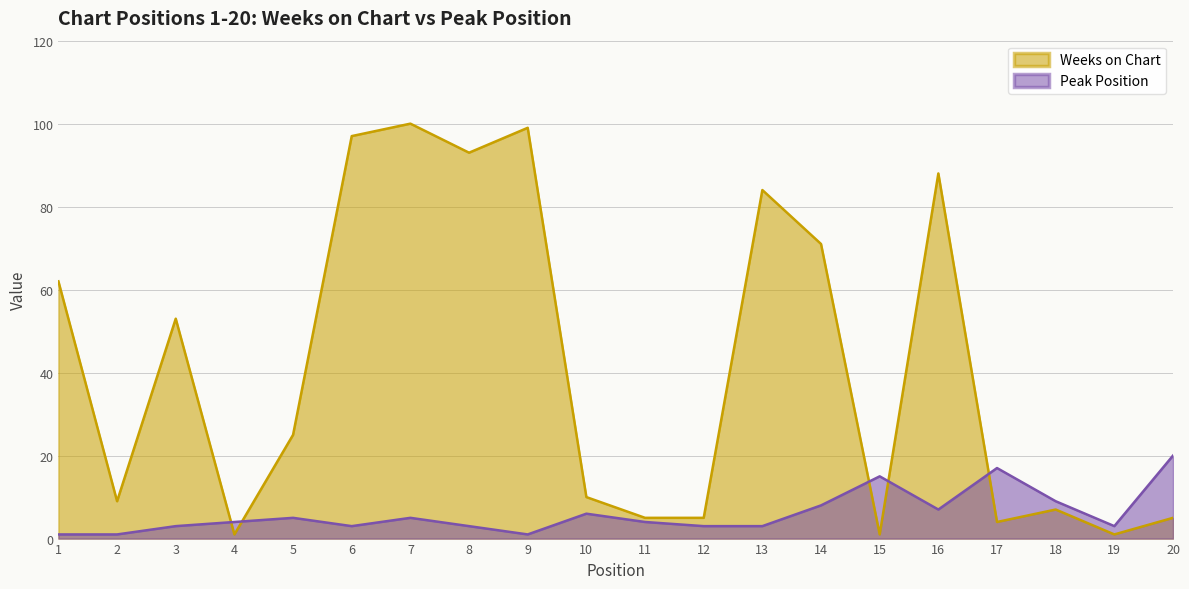

How many lines are shown in the chart?

2